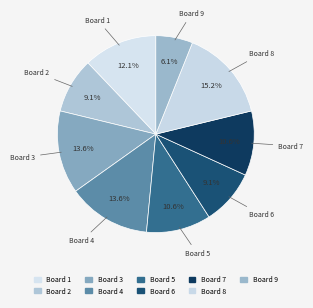

Which has a higher value, Board 1 or Board 2?

Board 1